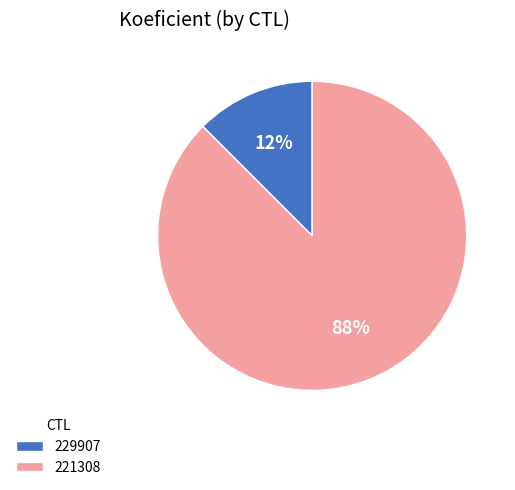

Do 229907 and 221308 together represent more than half of the pie?

Yes